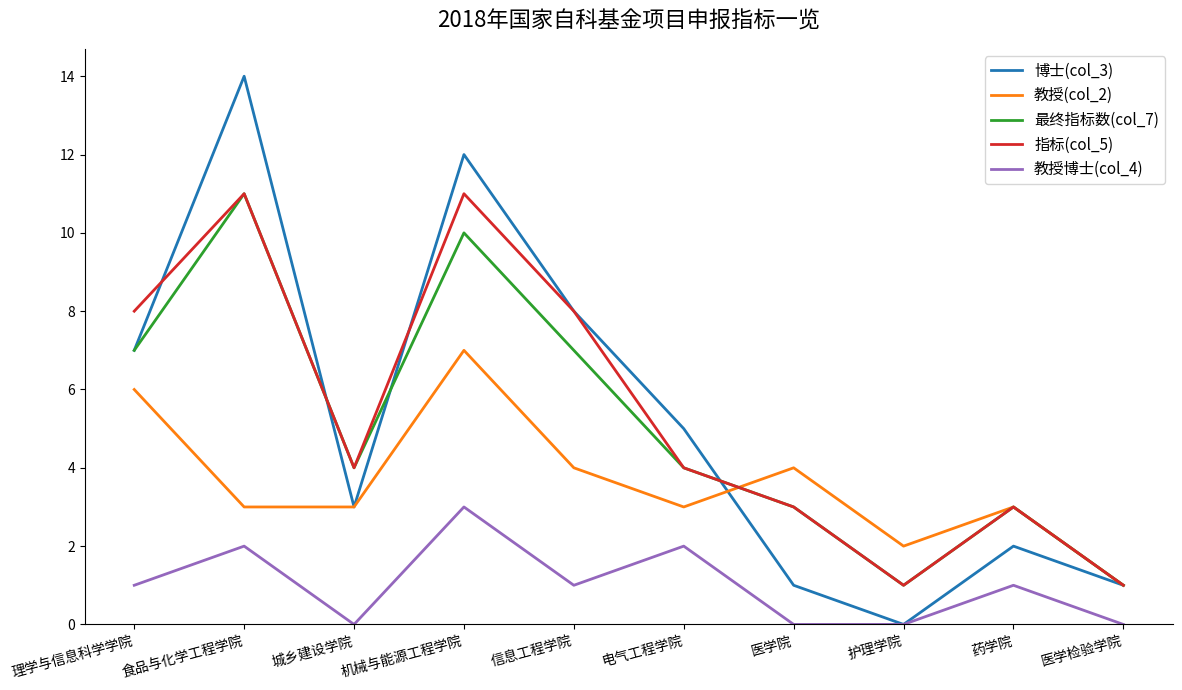

Rank the series at 机械与能源工程学院 from lowest to highest value.

教授博士(col_4), 教授(col_2), 最终指标数(col_7), 指标(col_5), 博士(col_3)